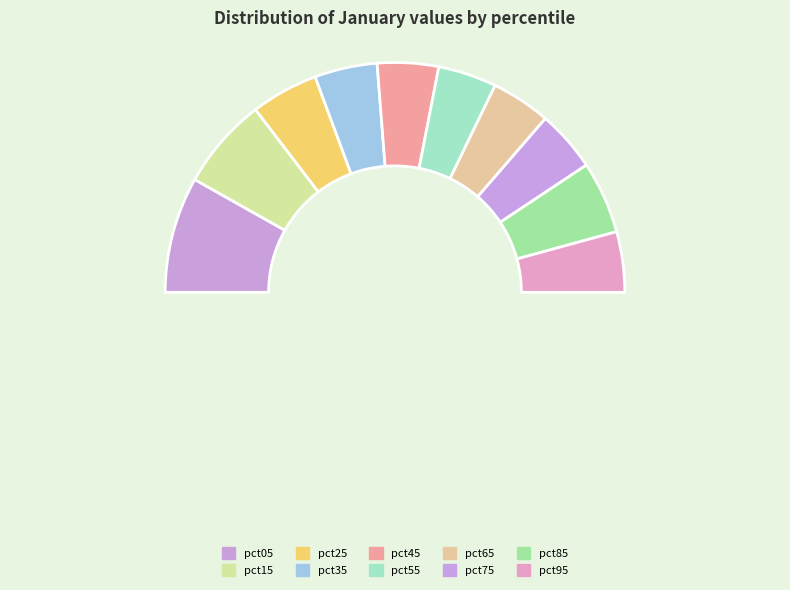

Does pct95 account for over 50% of the chart?

No